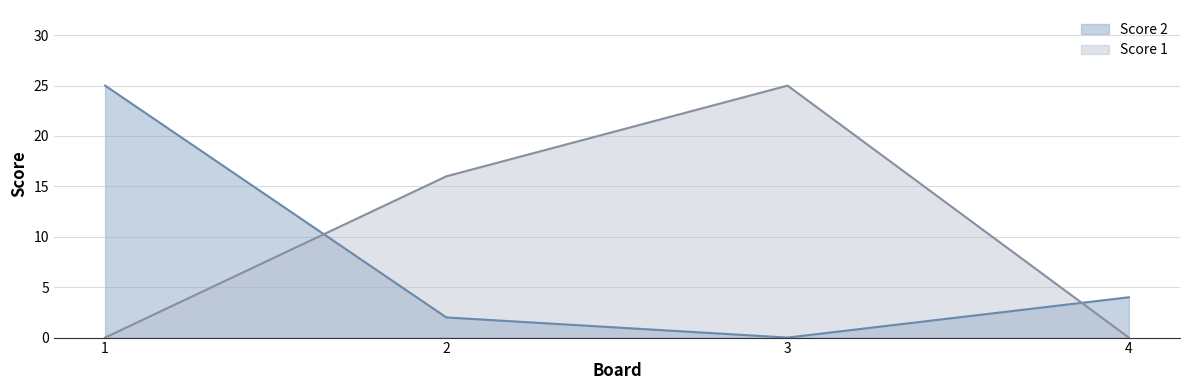

Is the value of Score 2 at 1 greater than the value of Score 1 at 4?

Yes